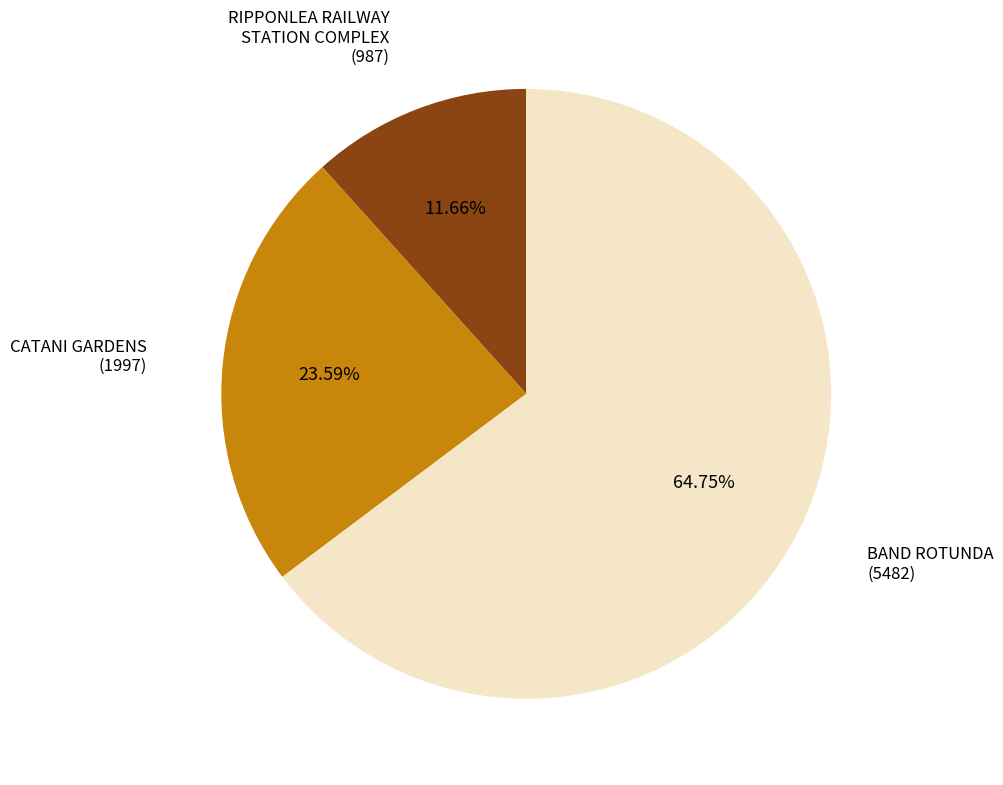

Is there a majority slice in this chart?

Yes